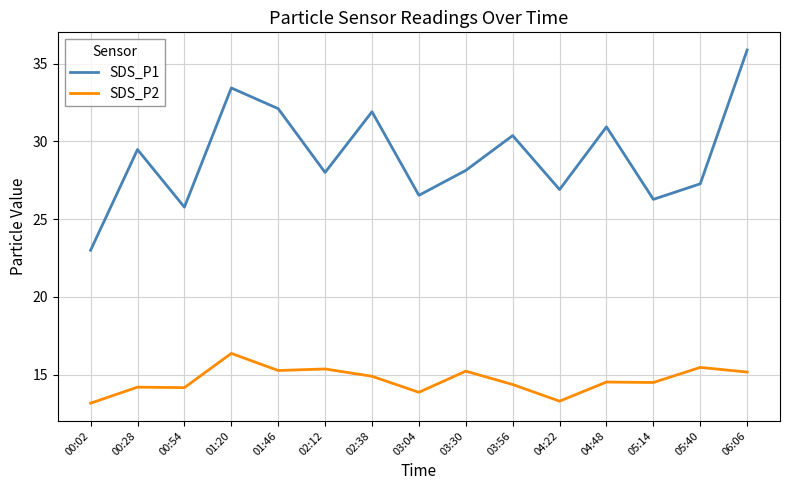

The value of SDS_P1 at 03:56 is 40.8. True or false?

False